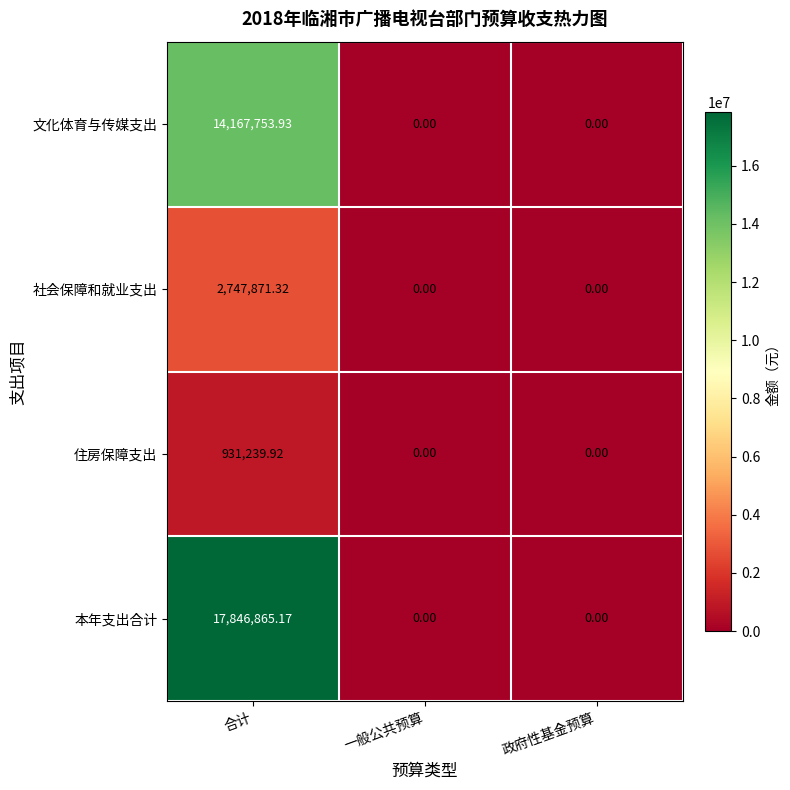

Rank the series by their maximum value, from lowest to highest.

住房保障支出, 社会保障和就业支出, 文化体育与传媒支出, 本年支出合计